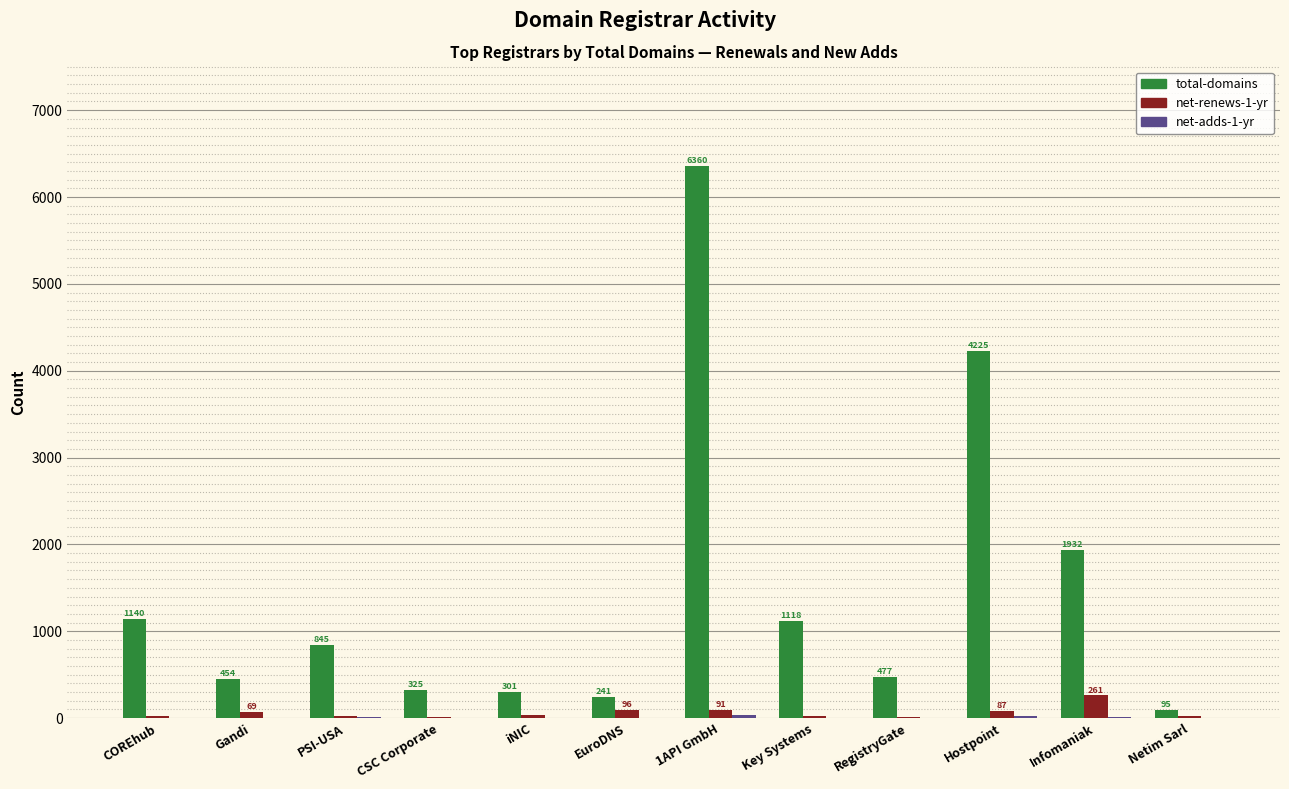

What is the greatest value displayed?

6360